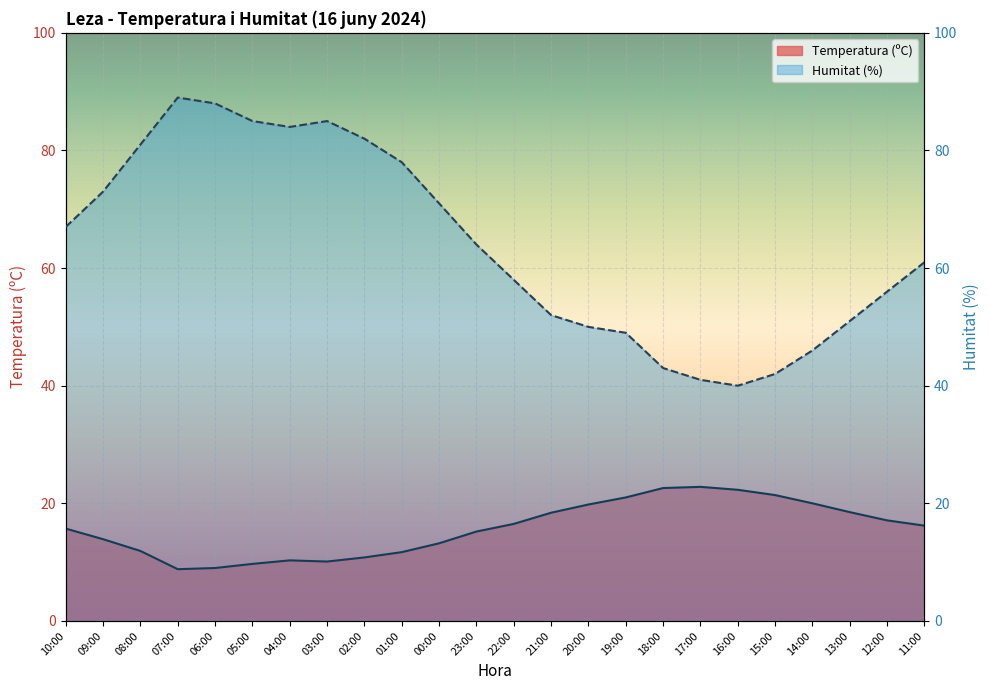

True or false: Humitat (%) and Temperatura (ºC) intersect in this chart.

False